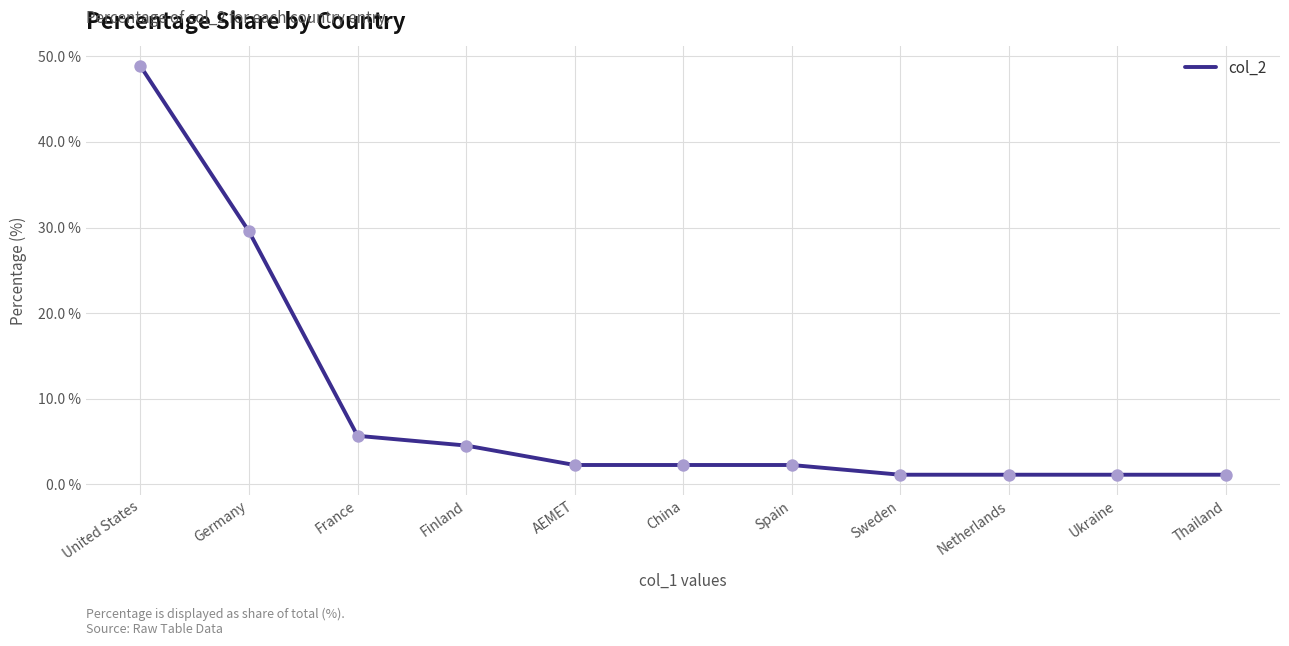

Approximately how many times larger is the value at Netherlands compared to Spain?

0.5